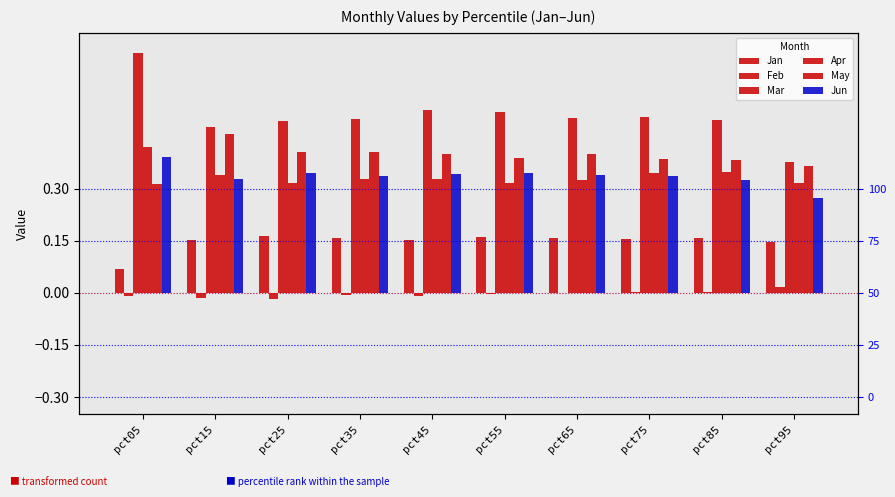

Which label corresponds to the smallest value in the chart?

pct25